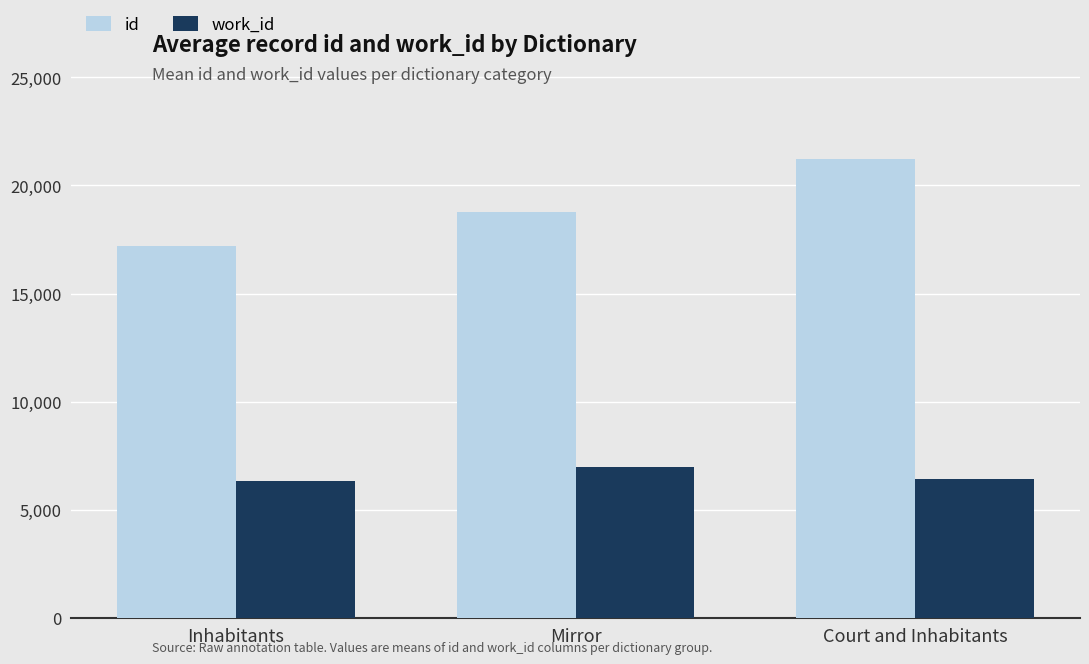

Rank the categories by id value from lowest to highest.

Inhabitants, Mirror, Court and Inhabitants